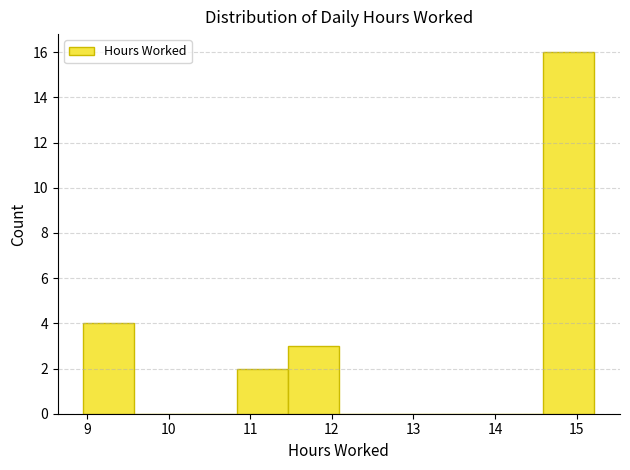

What is the height of the bar covering 9.0 to 9.6 on the x-axis? Neither the bar edges nor the heights are printed on the chart, so give them approximately, as read against the axes.

4